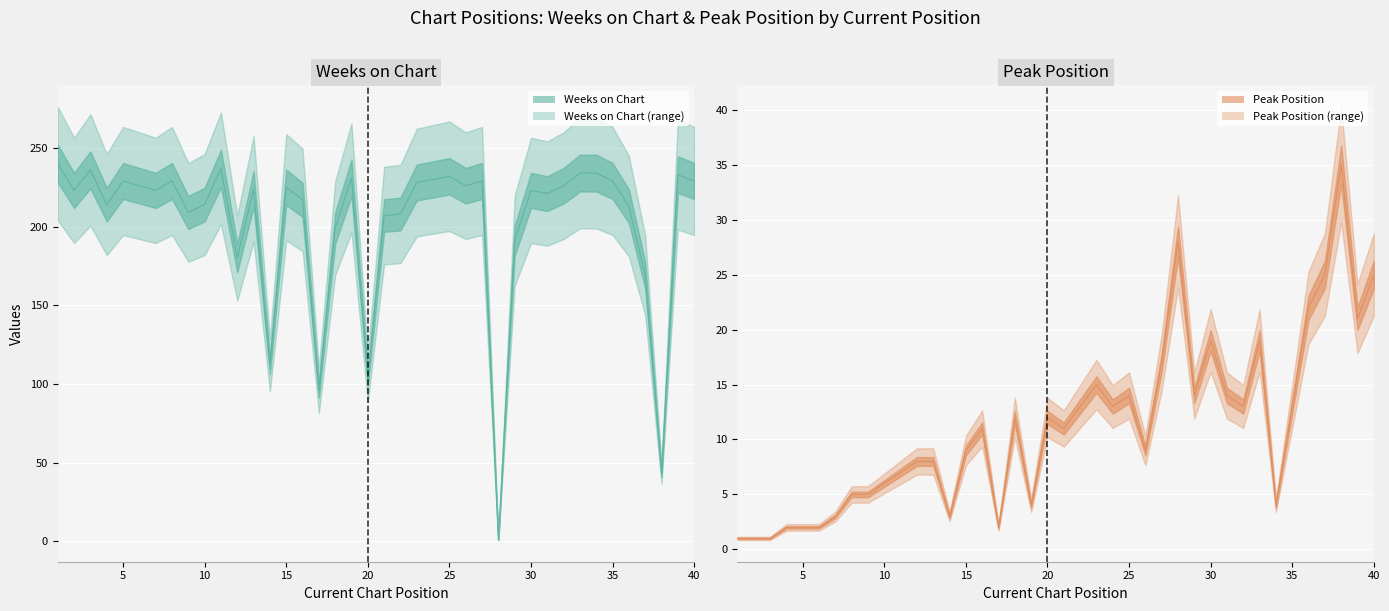

In Weeks on Chart, how many points are higher than both neighbors (excluding endpoints)?

11